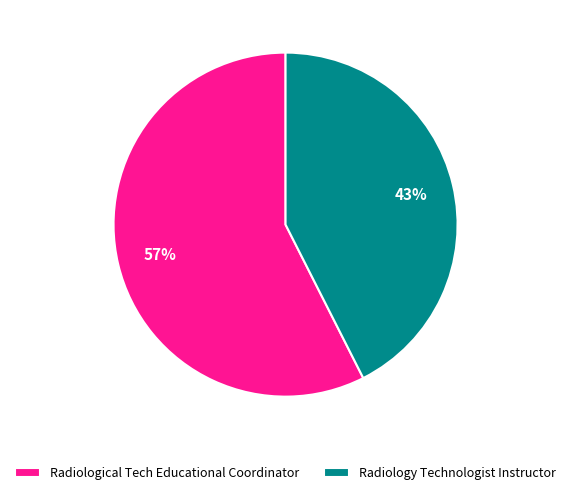

Between Radiological Tech Educational Coordinator and Radiology Technologist Instructor, which is larger?

Radiological Tech Educational Coordinator